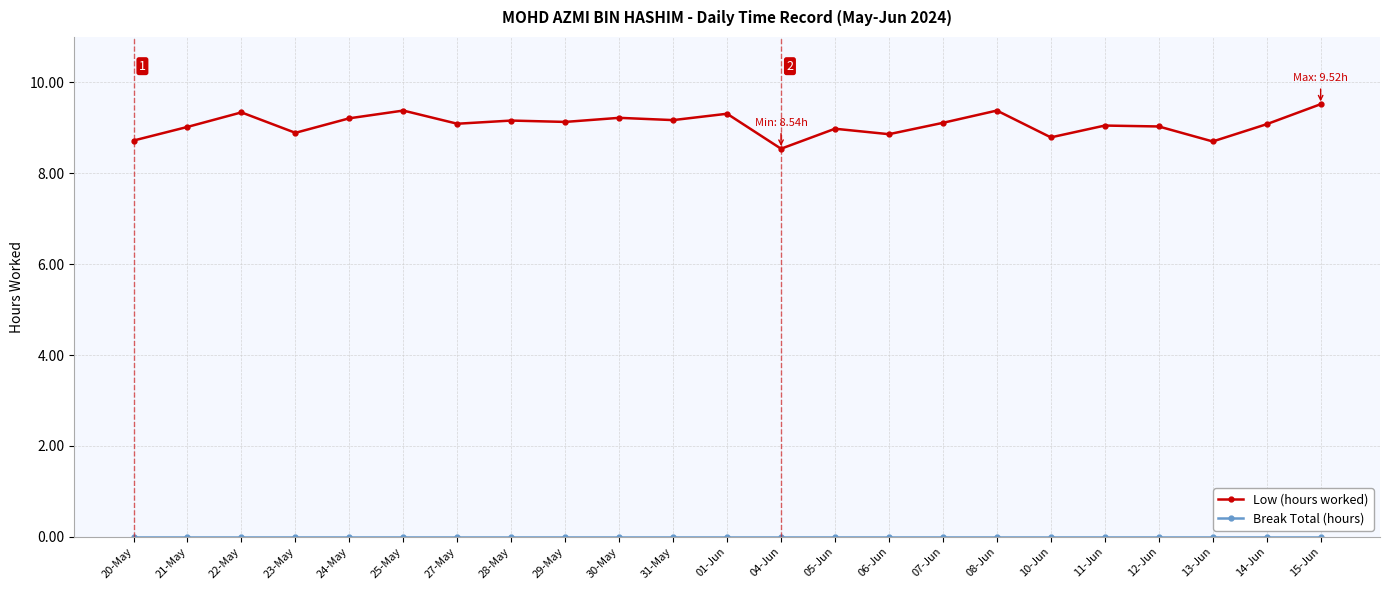

What position from the left is 28-May?

8